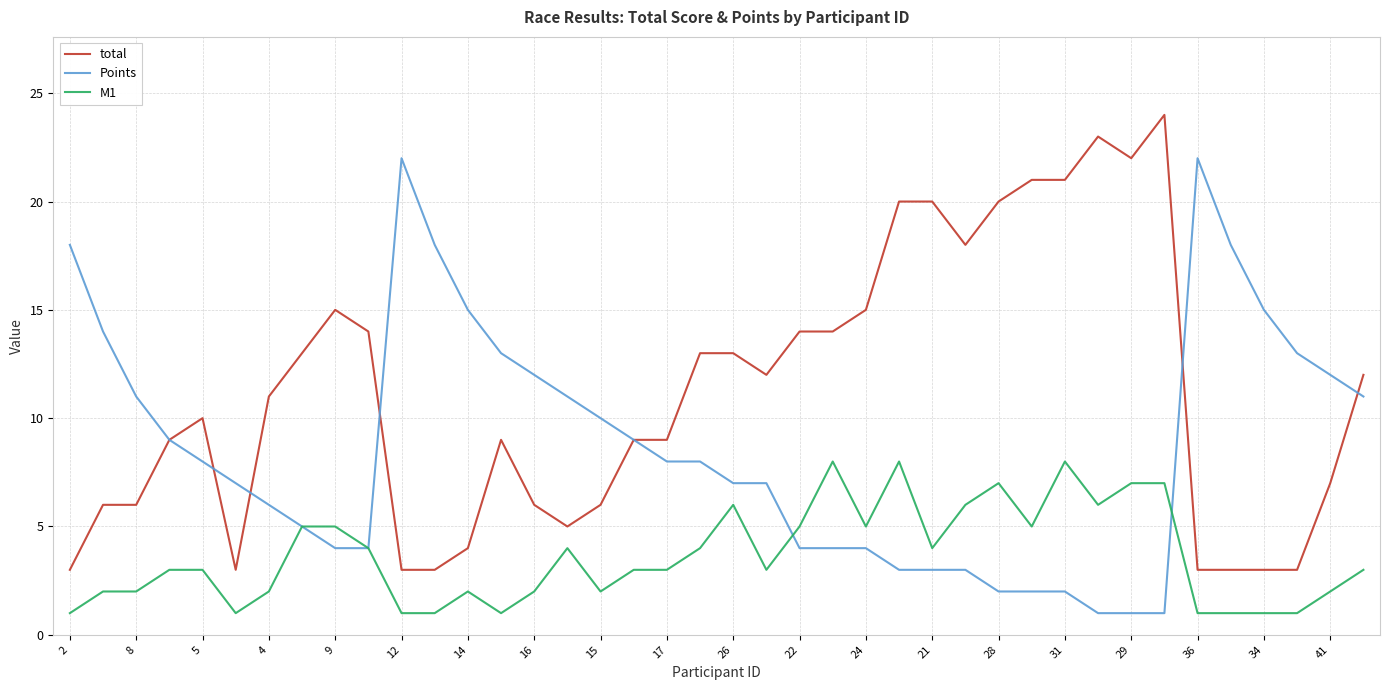

What is the smallest value displayed?

1